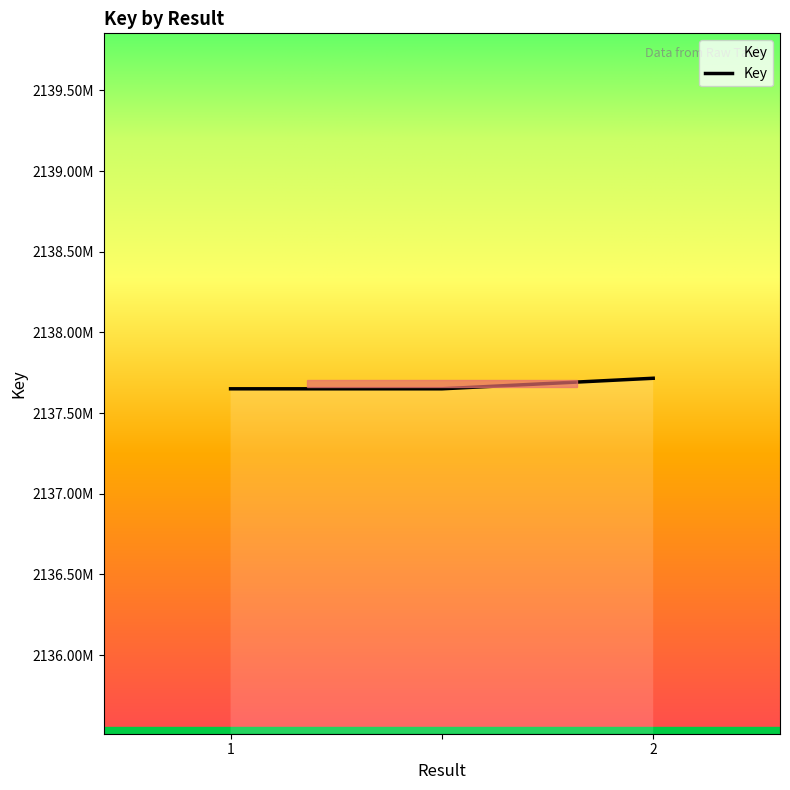

Which label corresponds to the smallest value in the chart?

1